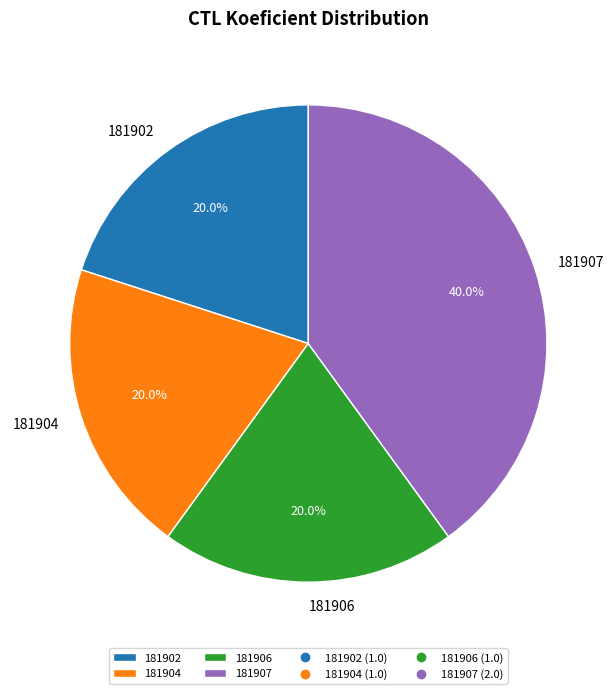

What is the ratio of the value at 181907 to the value at 181904?

2.0